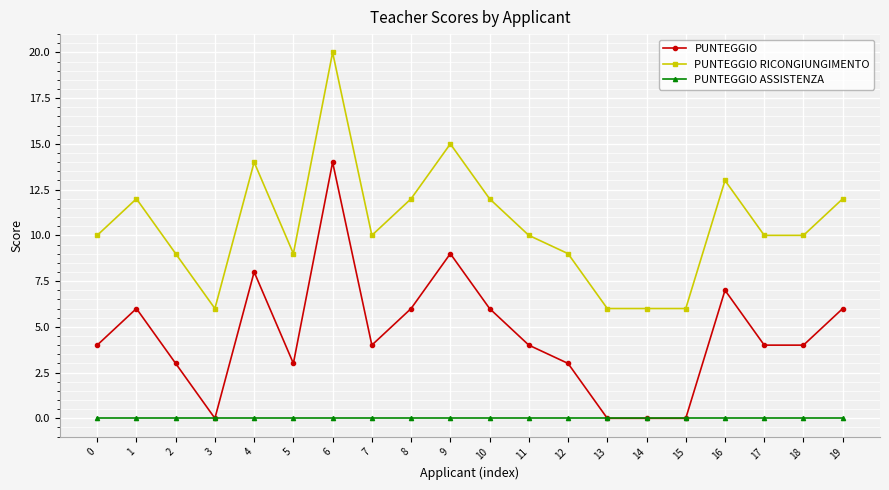

What is the maximum value shown in the chart?

20